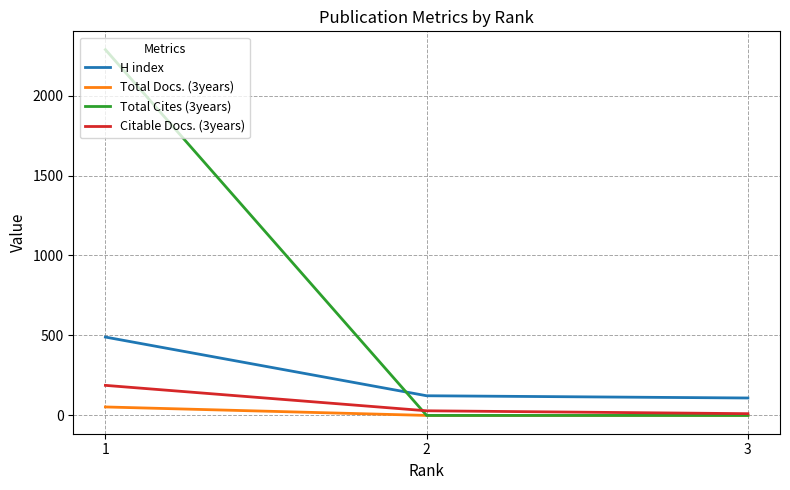

Which series has the widest spread of values?

Total Cites (3years)